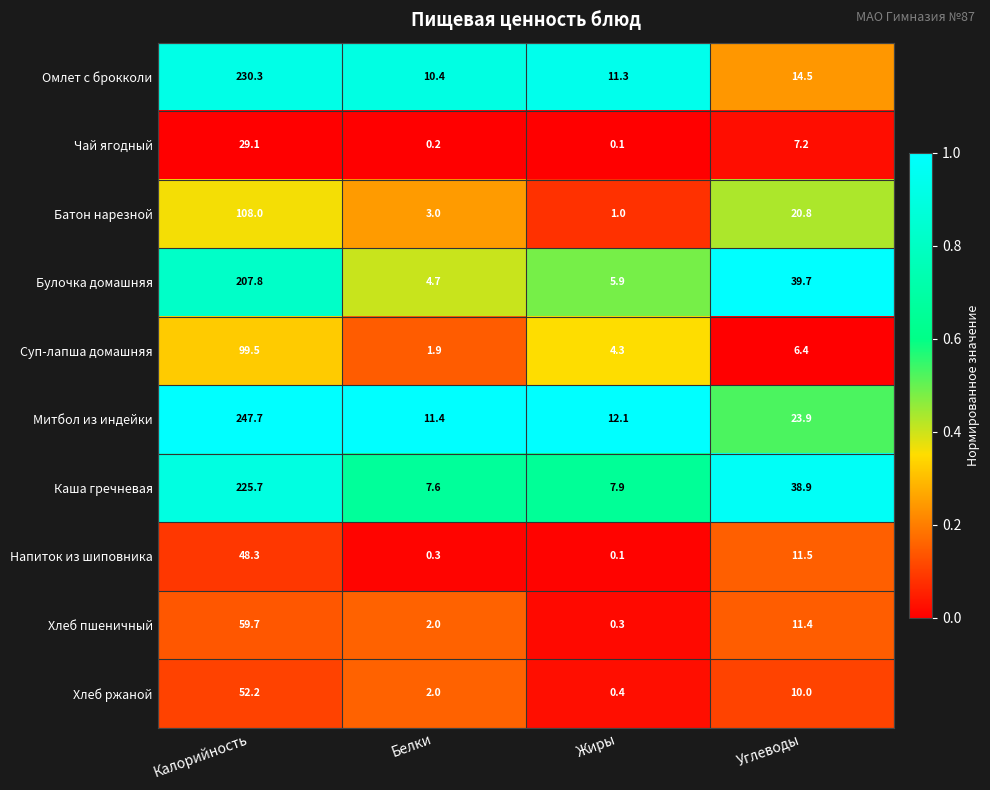

At which category is the sum across all series the highest?

Калорийность